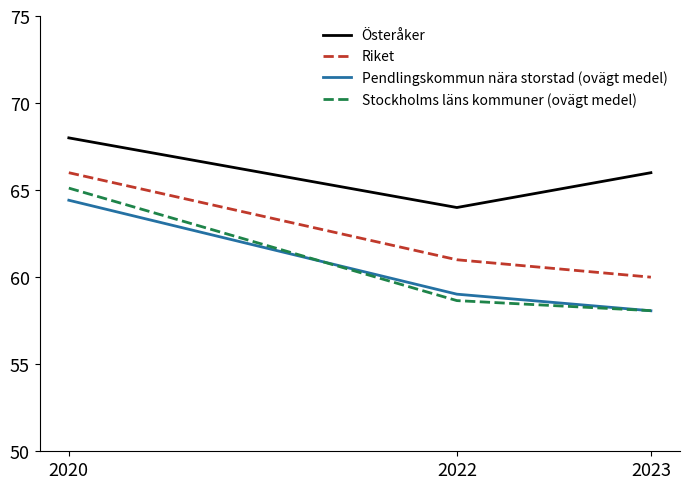

Count the number of data series in this chart.

4